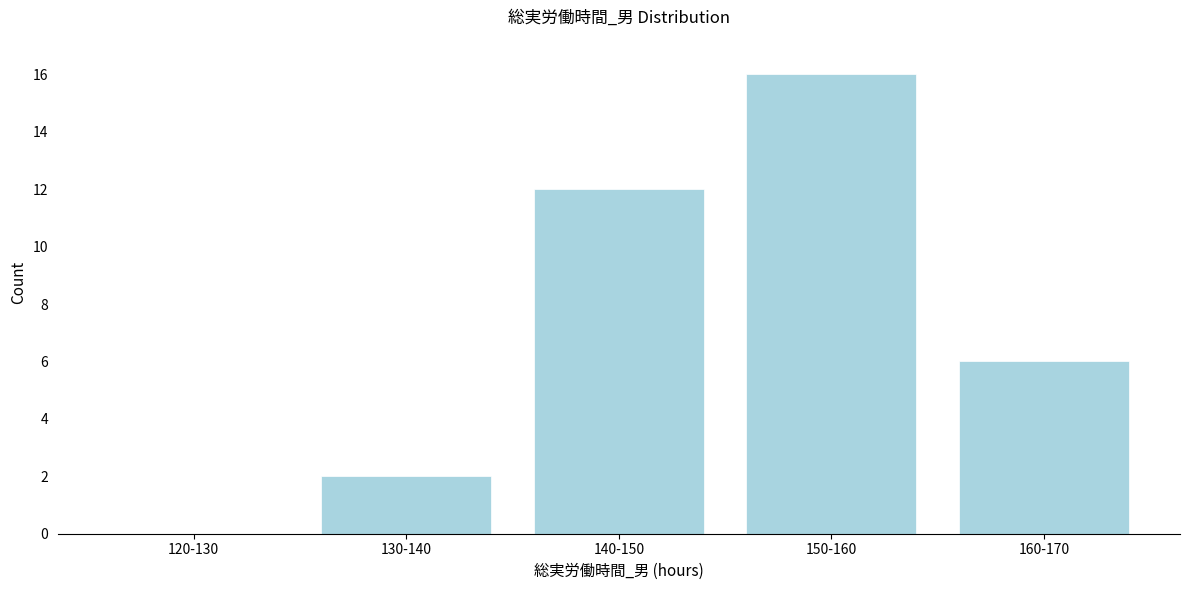

Reading left to right, transcribe all the data shown in this chart.

120-130=0	130-140=2	140-150=12	150-160=16	160-170=6